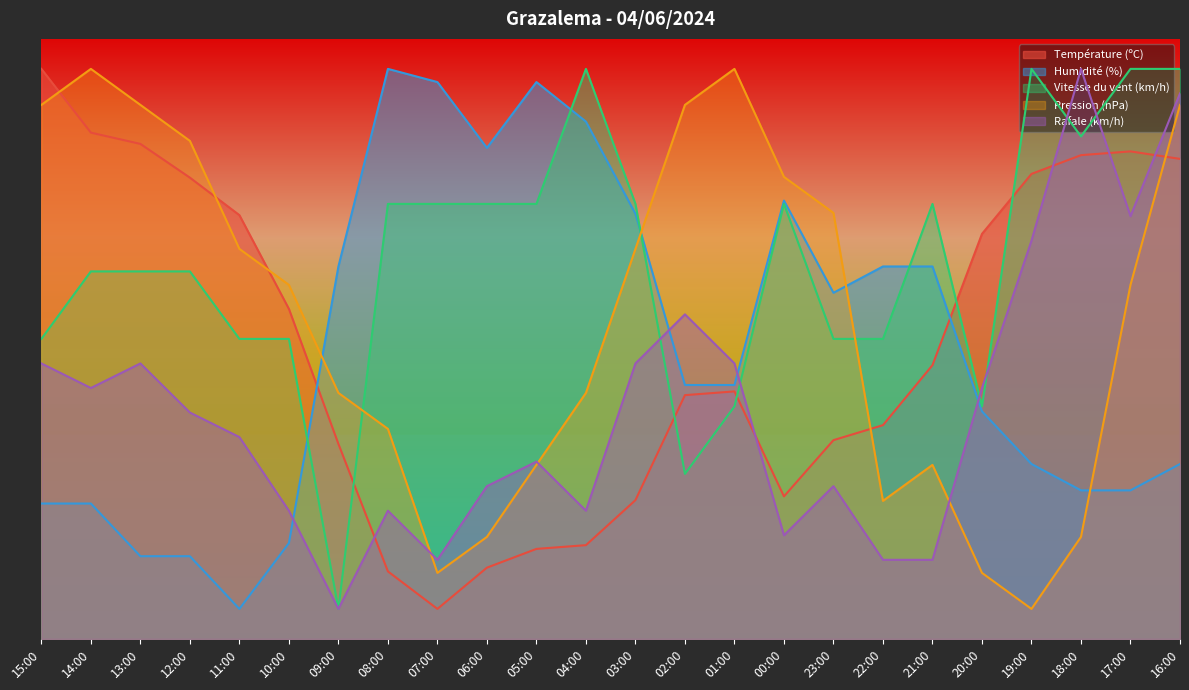

How many lines are shown in the chart?

5